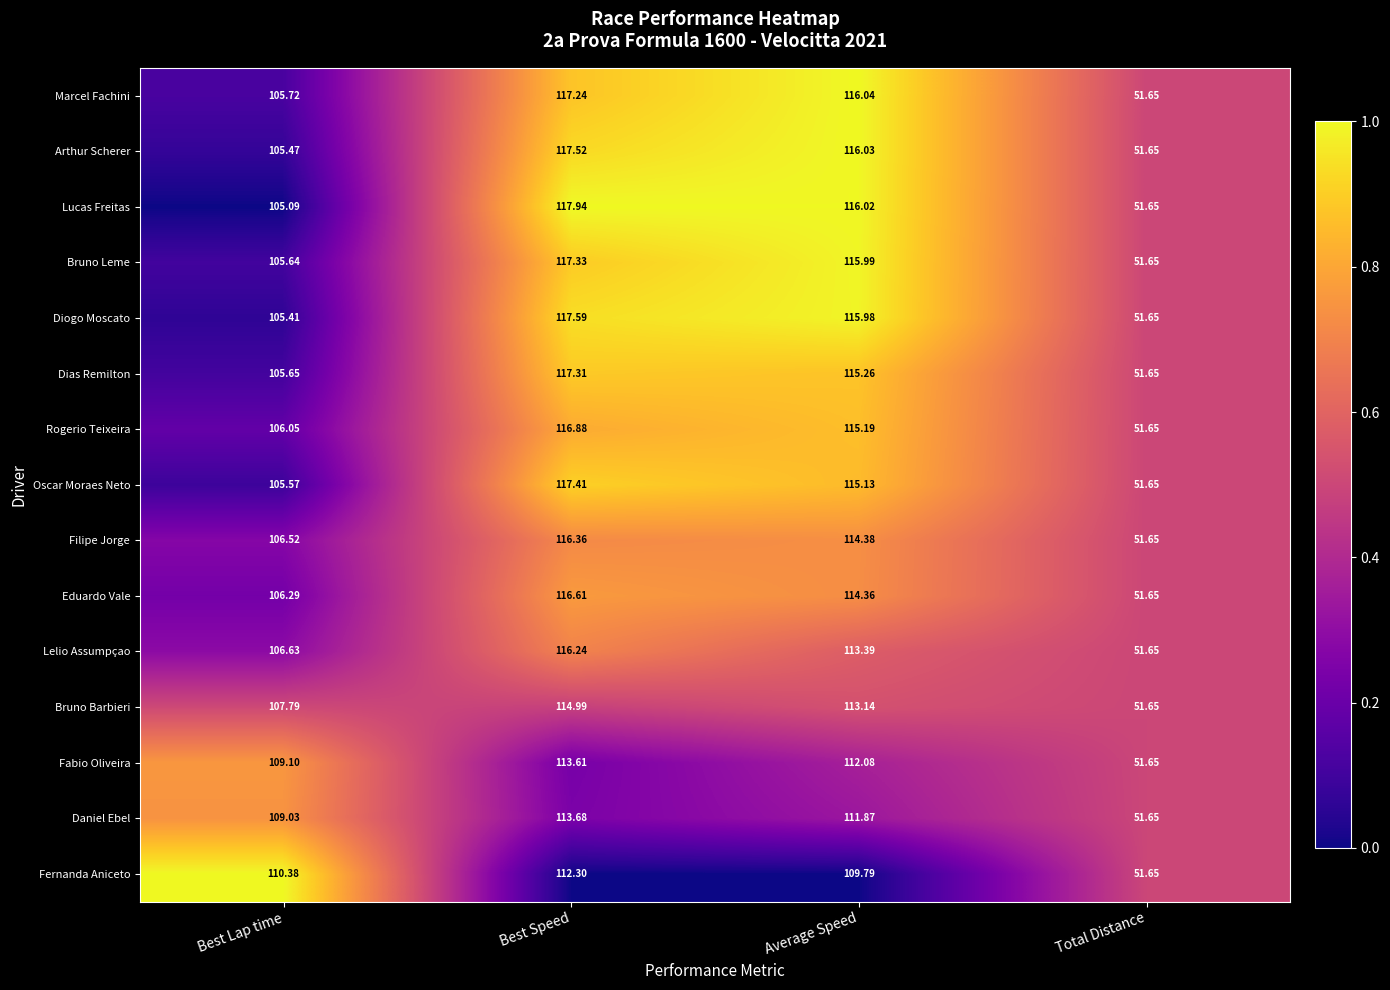

Which series has the largest range (max minus min)?

Lucas Freitas